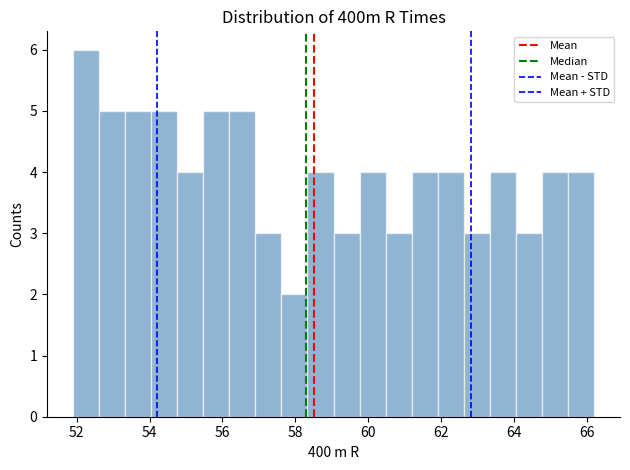

Read against the x-axis, roughly where is the centre of the tallest bar?

52.2